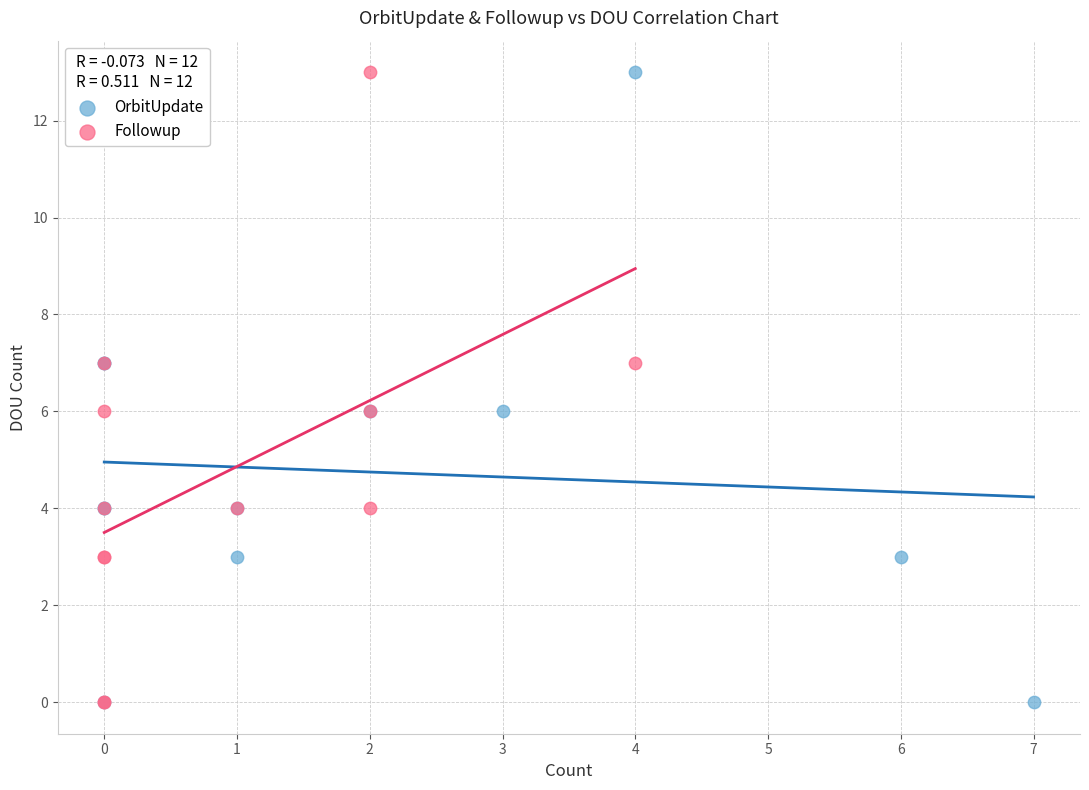

What are all the series names shown in the legend?

OrbitUpdate, Followup